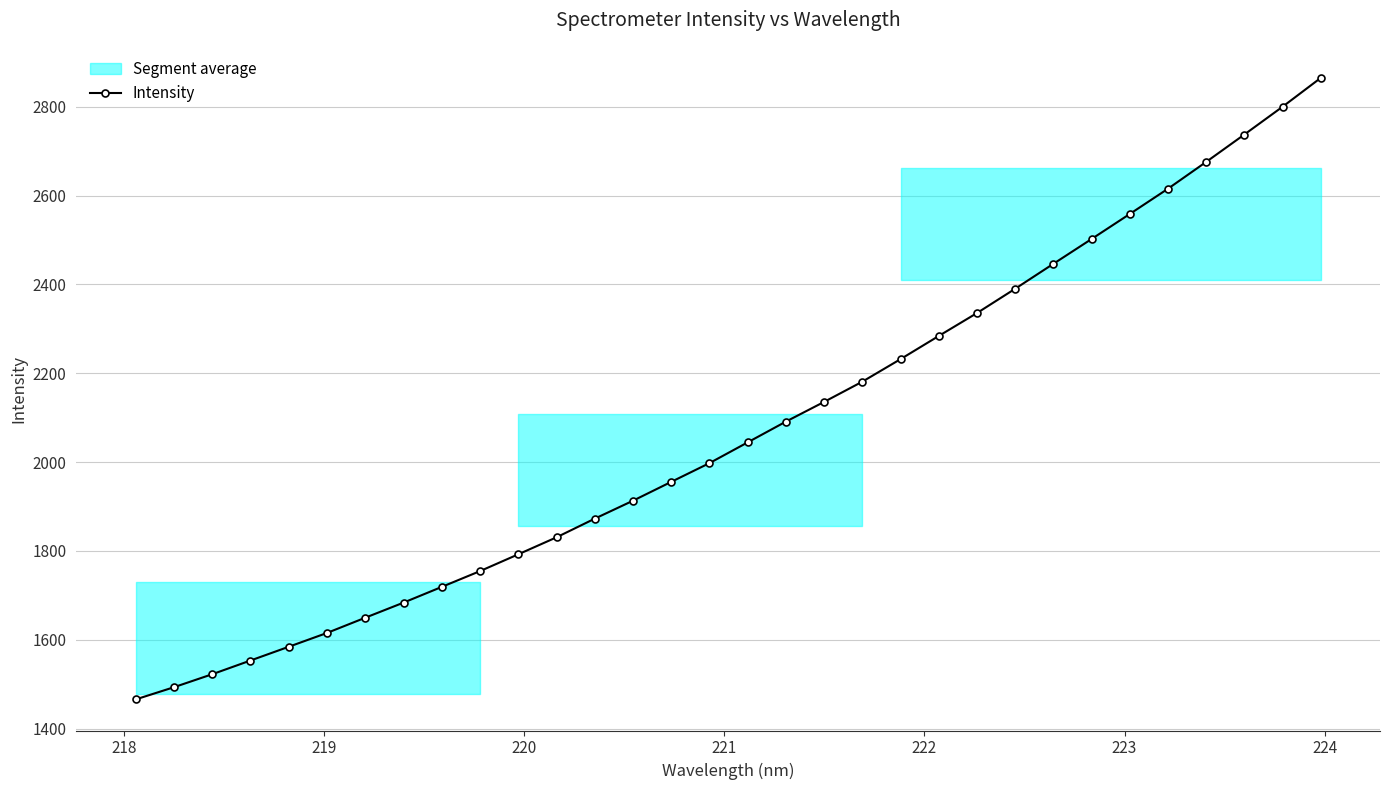

True or false: Intensity has more than 2 interior local peaks.

False